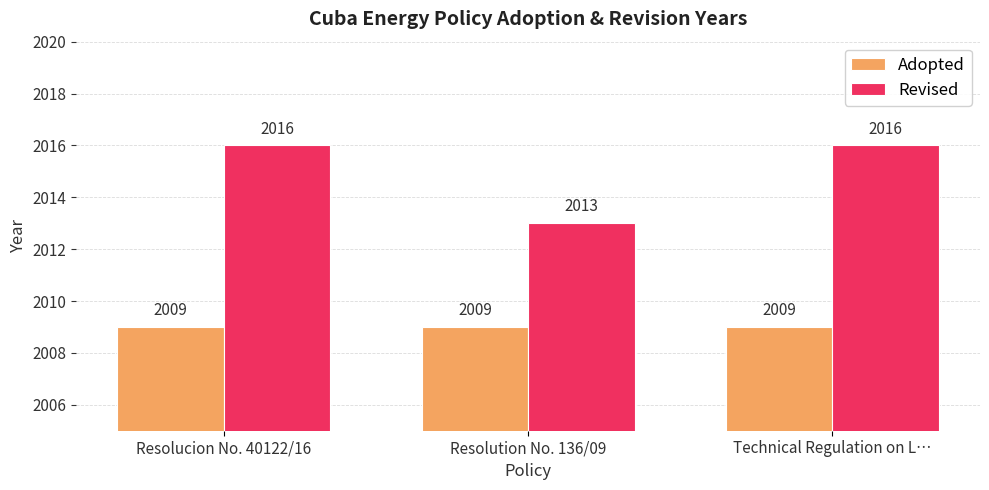

Reading left to right, list all the values displayed in this chart.

Adopted: Resolucion No. 40122/16=2009	Resolution No. 136/09=2009	Technical Regulation on L…=2009
Revised: Resolucion No. 40122/16=2016	Resolution No. 136/09=2013	Technical Regulation on L…=2016